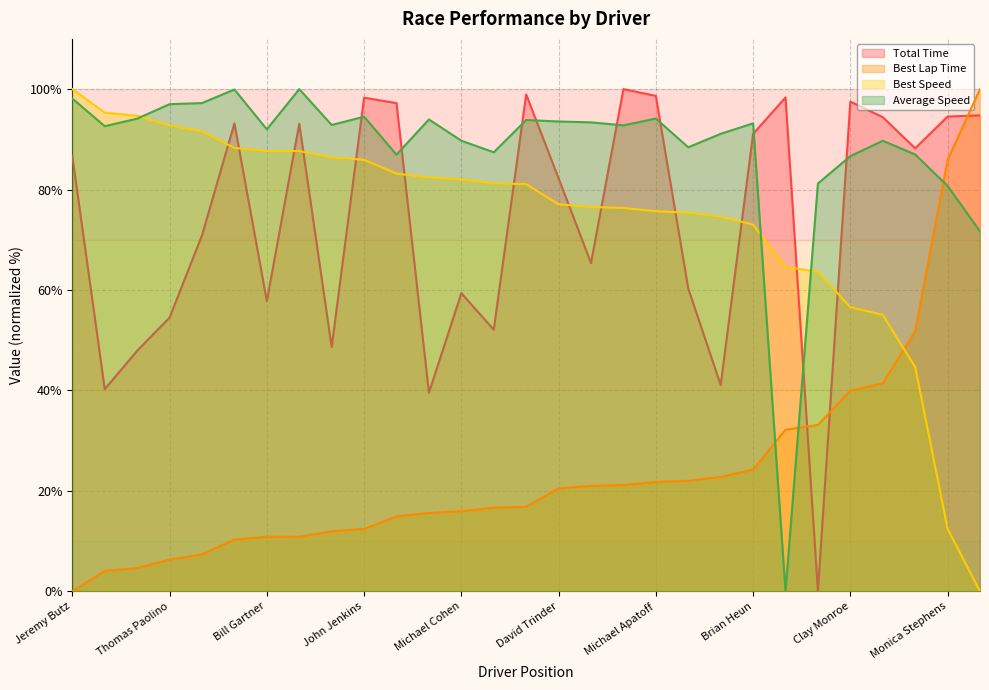

How many values in the Total Time series exceed 86?

15